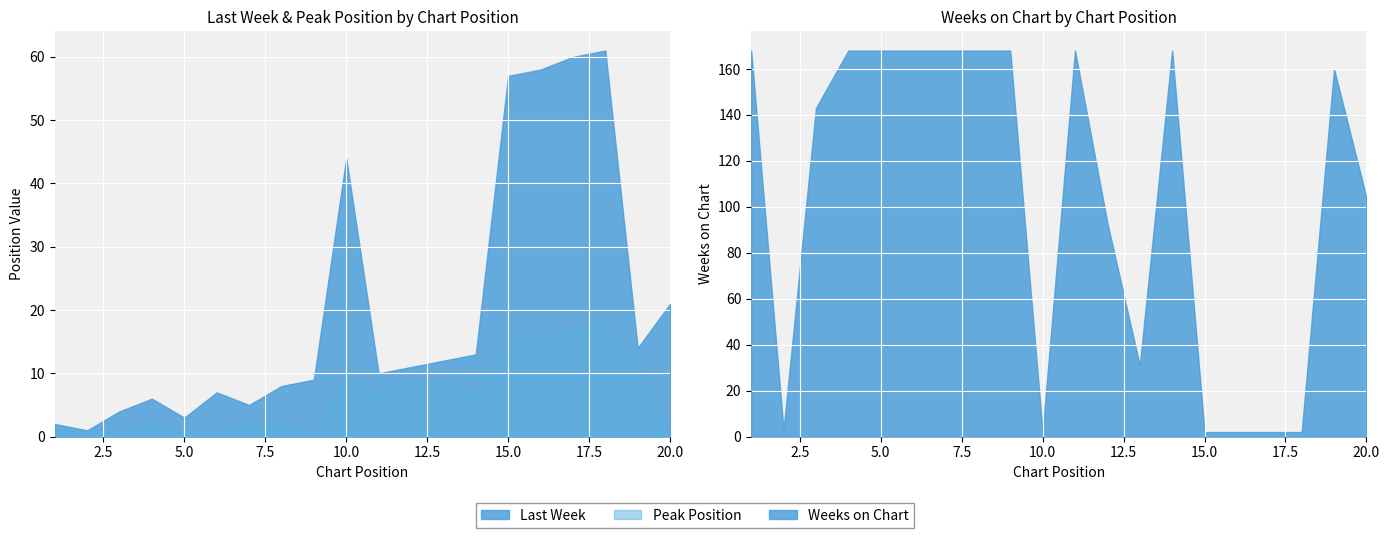

True or false: Last Week has a value of 4 at 5.

False